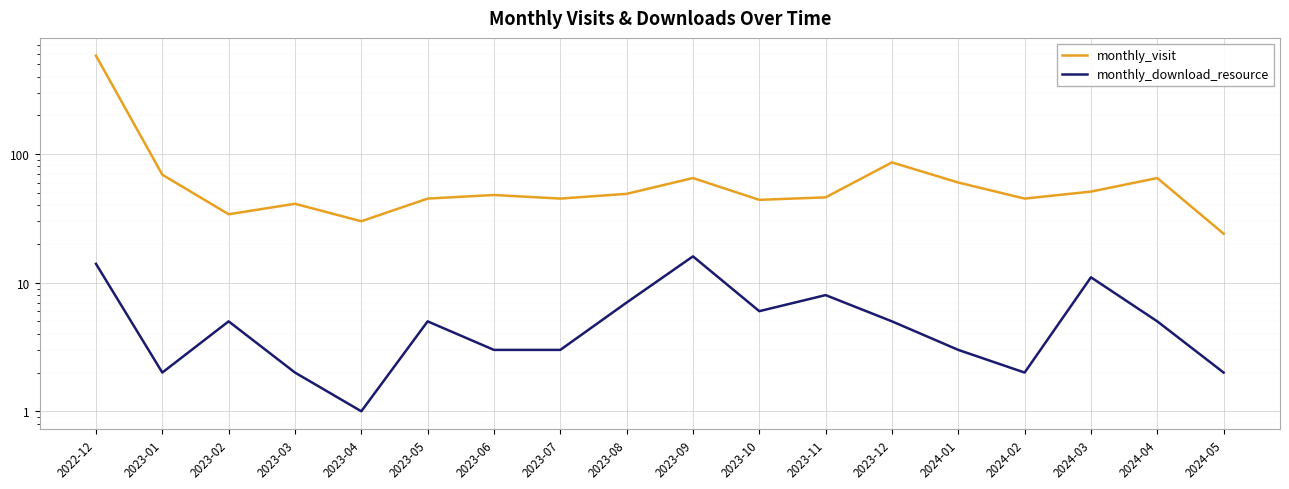

Between 2024-02 and 2024-04, which is larger?

2024-04